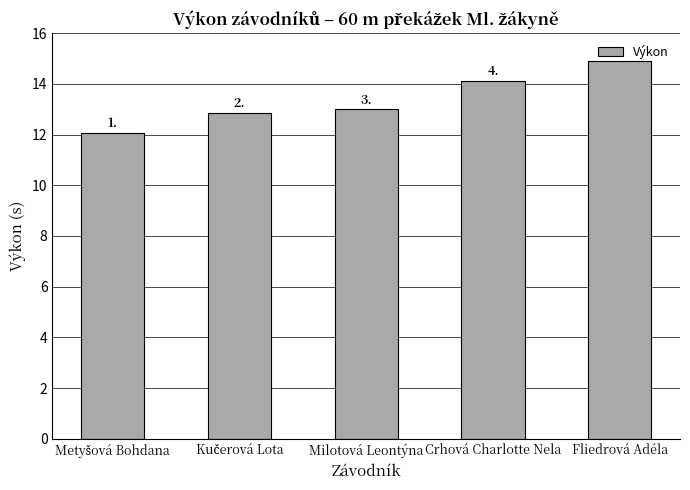

Rank the categories by value from lowest to highest.

Metyšová Bohdana, Kučerová Lota, Milotová Leontýna, Crhová Charlotte Nela, Fliedrová Adéla